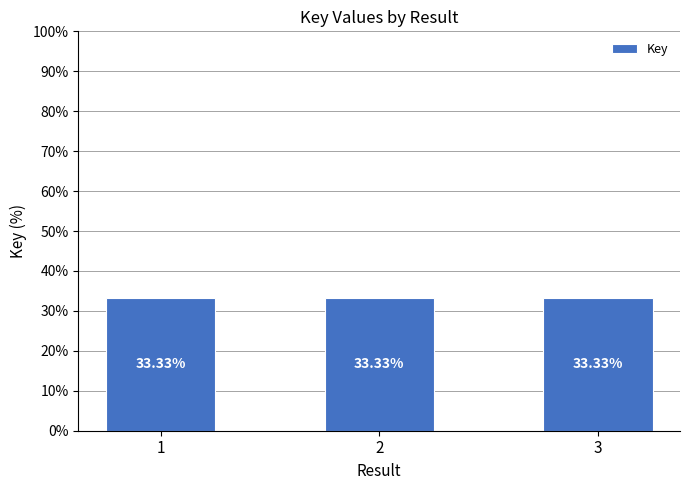

Reading right to left, what are all the values shown in this chart?

3=33.3	2=33.3	1=33.3